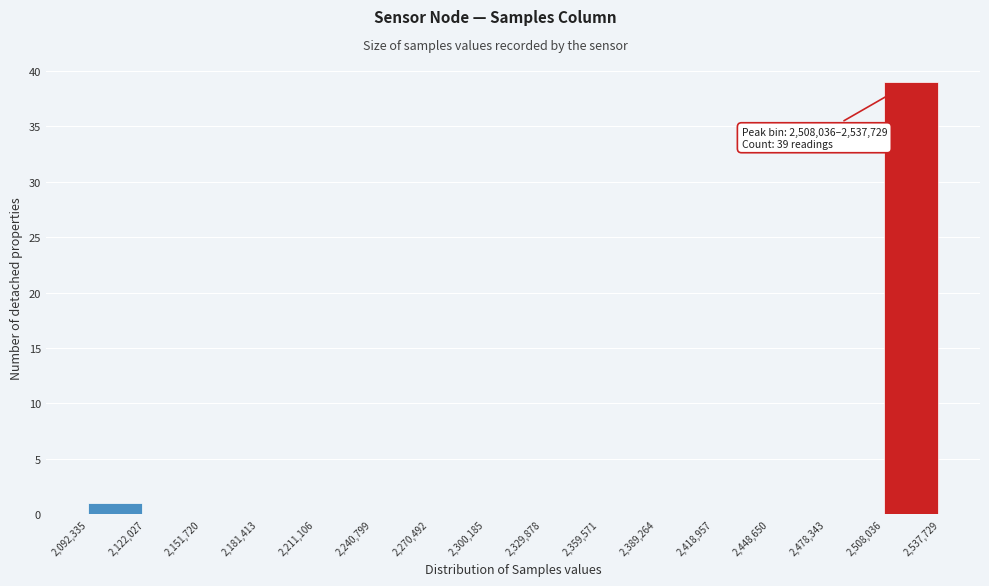

Which range on the x-axis has the tallest bar?

2,508,036 to 2,537,729